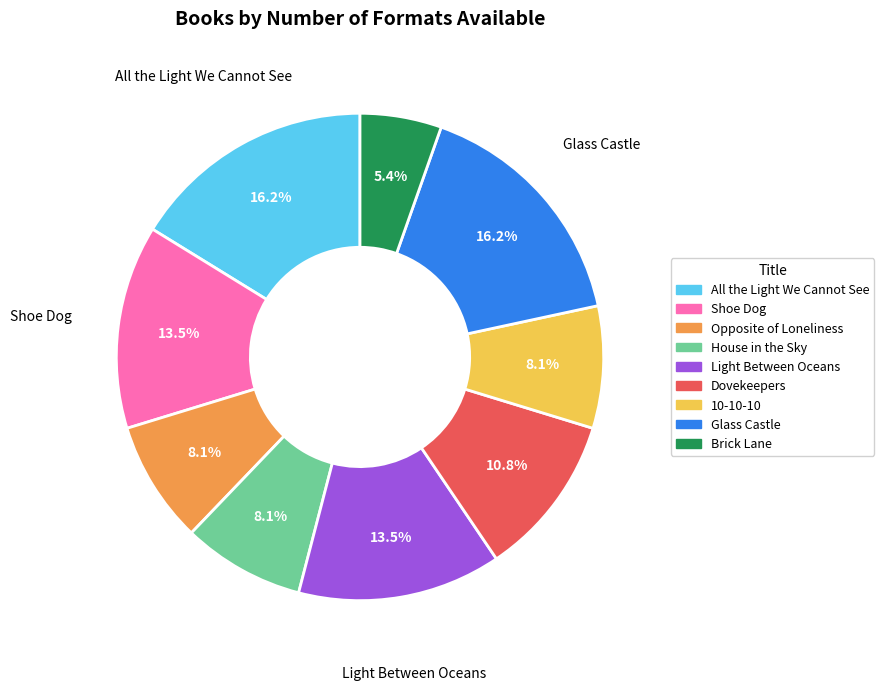

What is the smallest slice in the pie chart?

Brick Lane